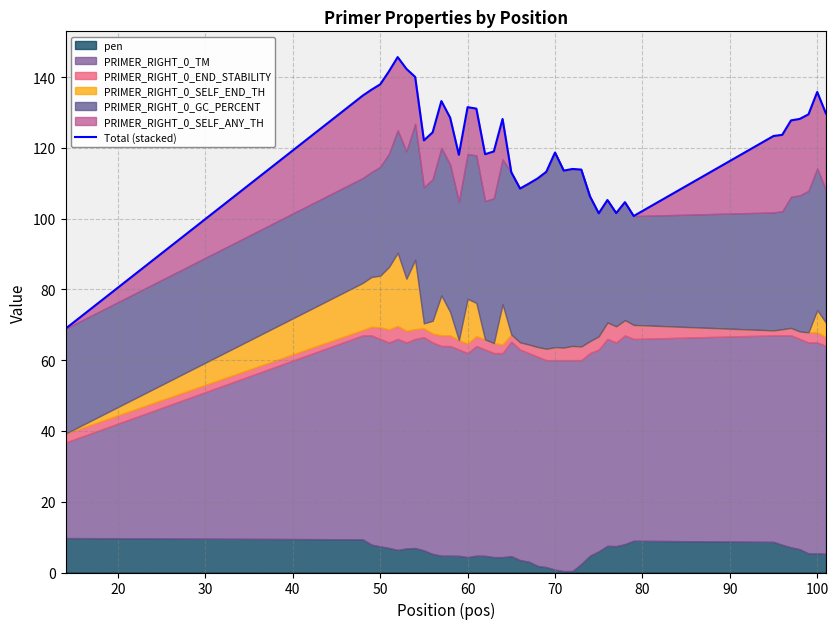

What is the difference between the second highest and minimum values?

73.4